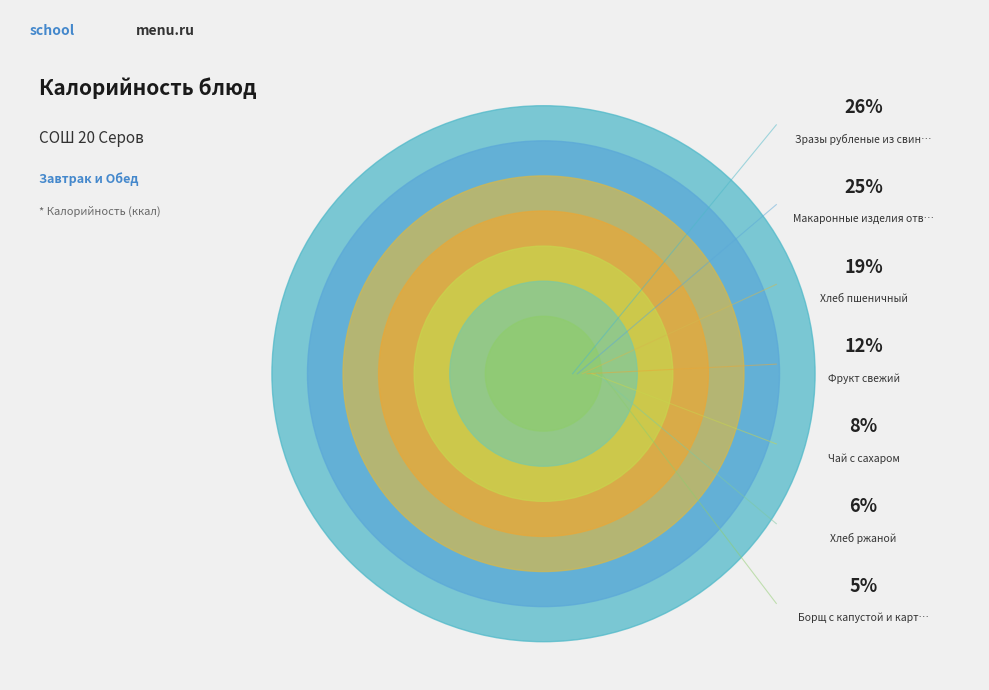

Which category has the biggest portion of the pie?

Зразы рубленые из свинины